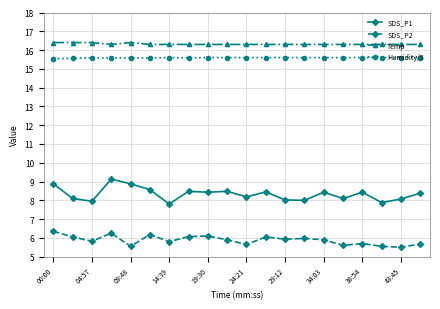

At how many categories does at least one series exceed 11?

20